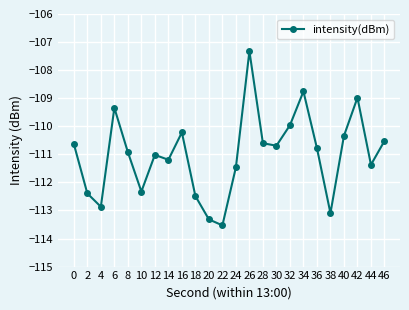

What is the average value?

-111.0